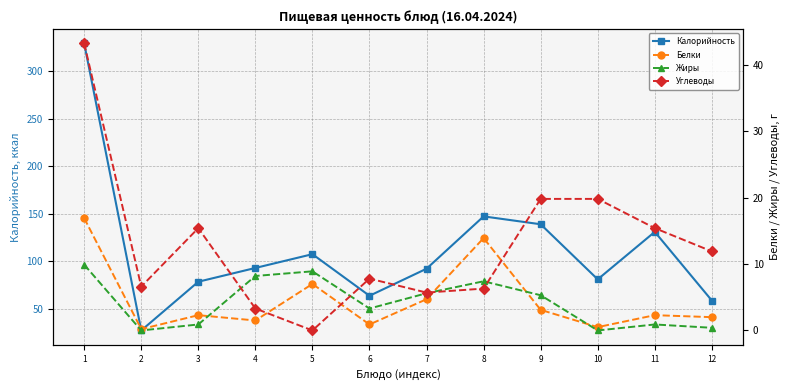

Does the chart display data point markers on the line(s)?

Yes